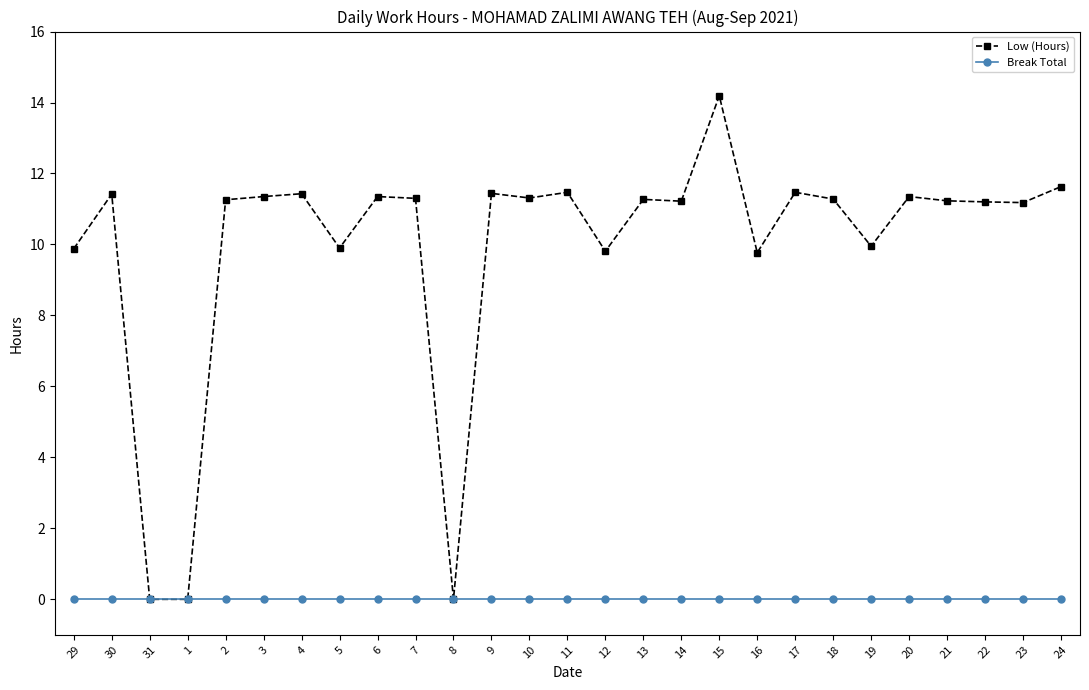

What is the approximate value of Low (Hours) at 14?

11.2